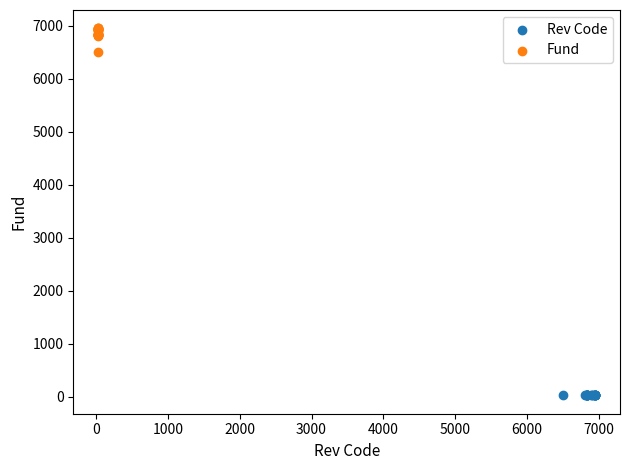

Which series reaches the maximum Y coordinate?

Fund